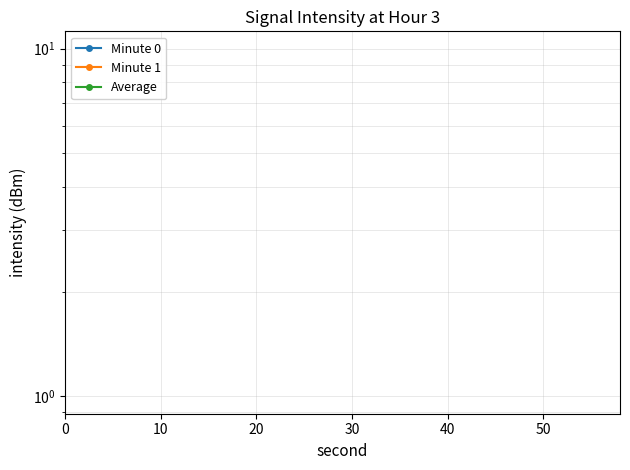

Which series ends up on top after the final intersection of Minute 0 and Average?

Average